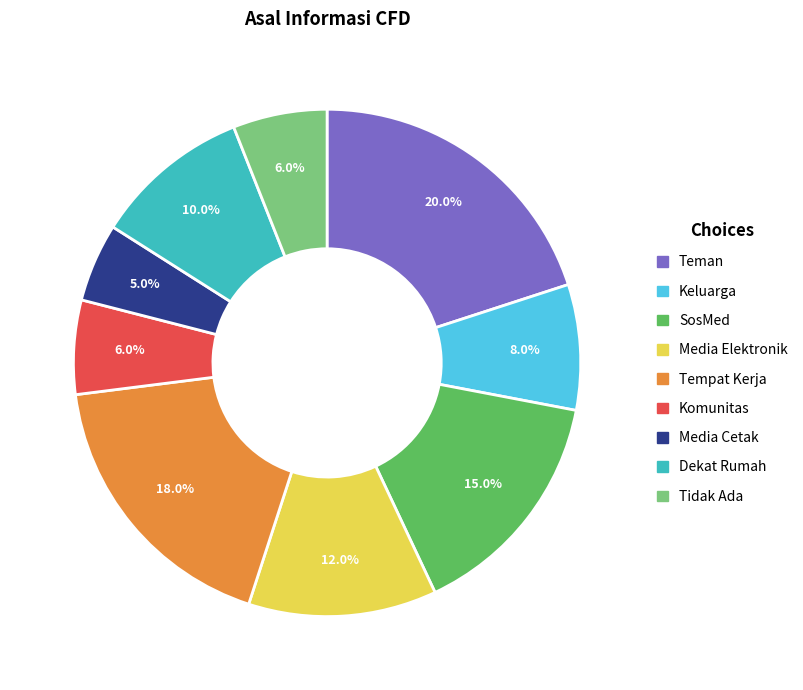

Which category has the biggest portion of the pie?

Teman